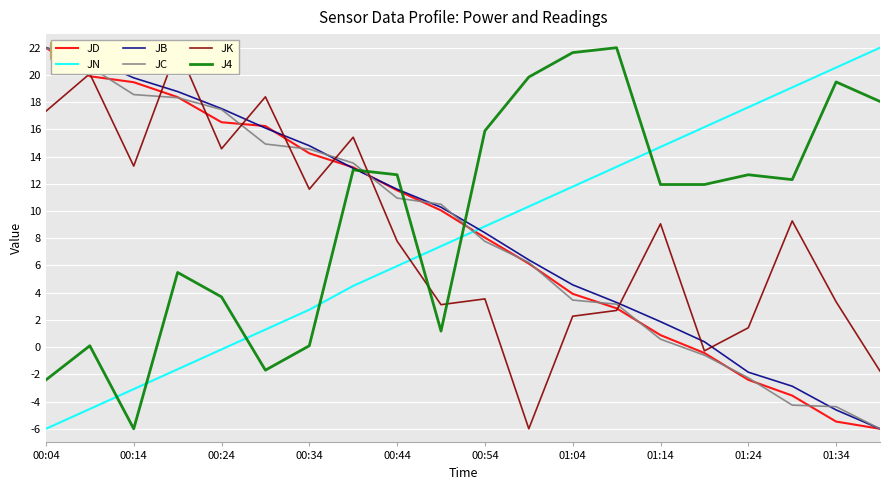

Is it true that JB equals -2.7 at 01:34?

False